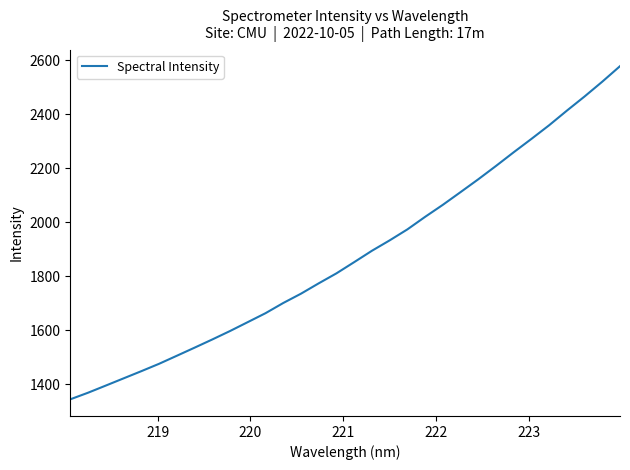

Is this an area chart (filled region under the line)?

No